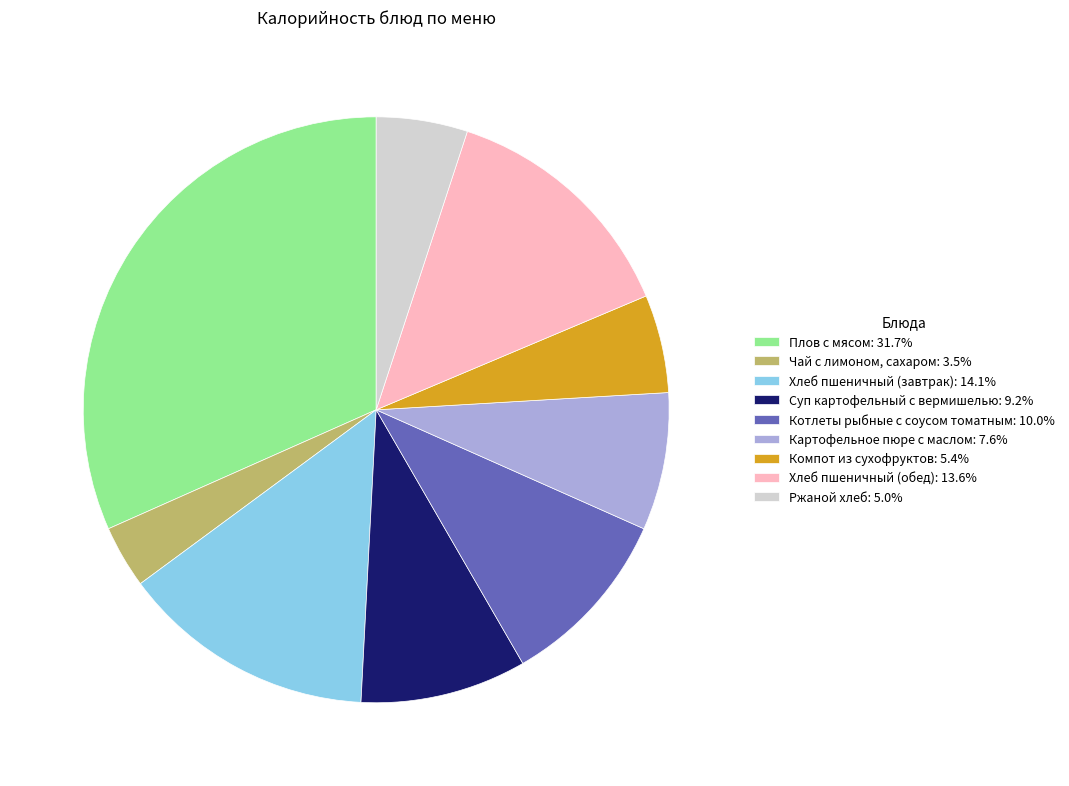

What is the ratio of the value at Хлеб пшеничный (завтрак): 14.1% to the value at Хлеб пшеничный (обед): 13.6%?

1.0